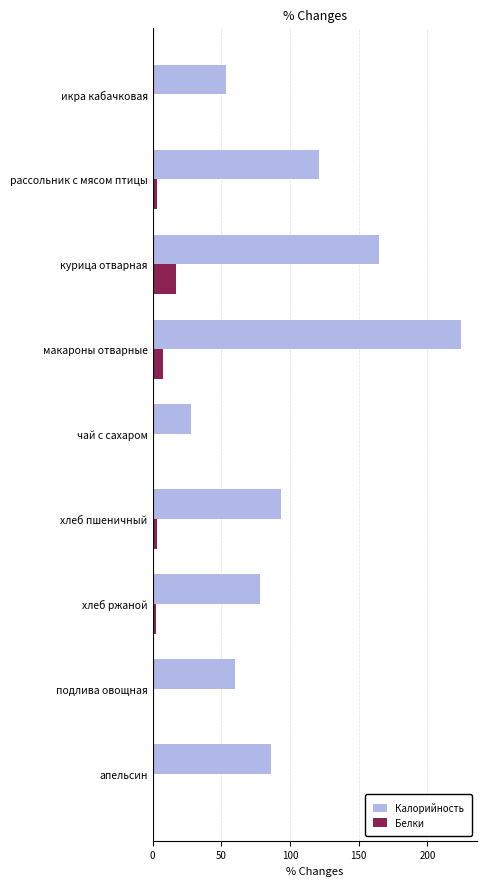

Which series has the largest total across all categories?

Калорийность